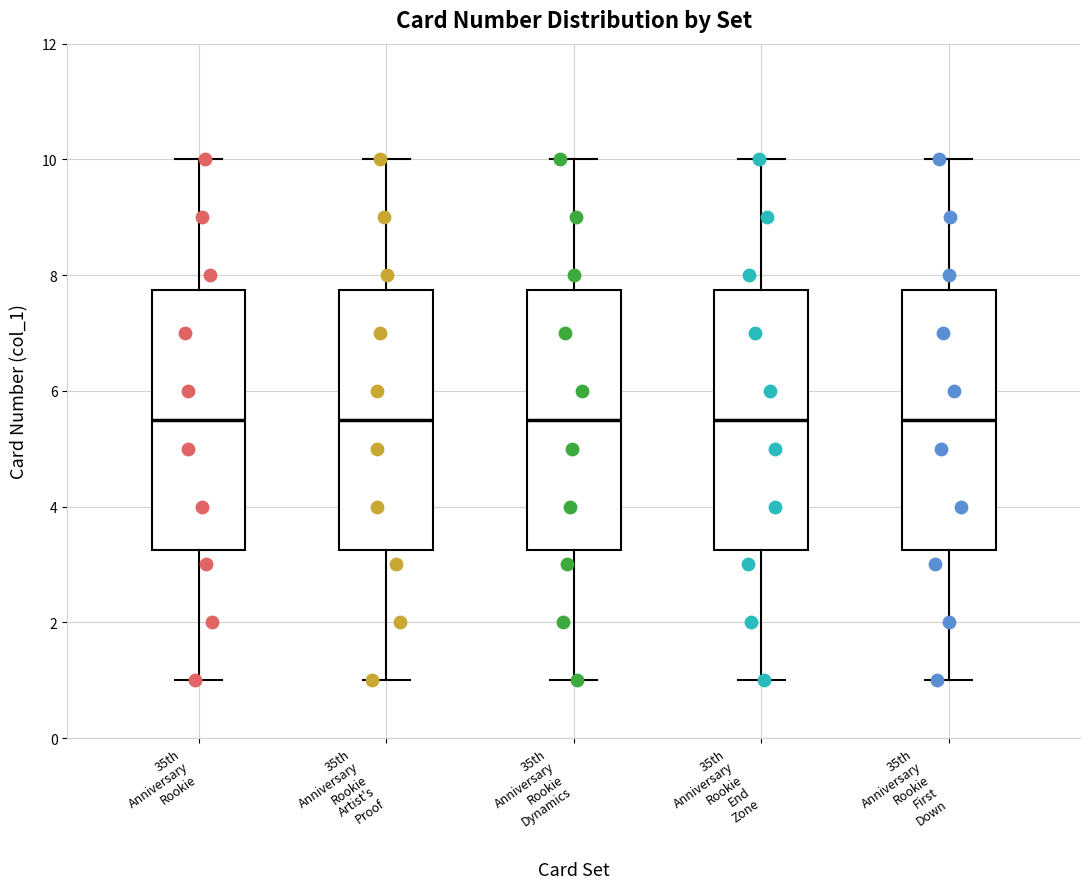

Reading left to right, read every box against the y-axis: the position of its median line, the range the box covers, and the ends of its whiskers. The values are not printed on the chart, so give them approximately, as read against the axis.

35th Anniversary Rookie: median 5.6, box 3.2 to 7.8, whiskers 1.0 to 10.0
35th Anniversary Rookie Artist's Proof: median 5.6, box 3.2 to 7.8, whiskers 1.0 to 10.0
35th Anniversary Rookie Dynamics: median 5.6, box 3.2 to 7.8, whiskers 1.0 to 10.0
35th Anniversary Rookie End Zone: median 5.6, box 3.2 to 7.8, whiskers 1.0 to 10.0
35th Anniversary Rookie First Down: median 5.6, box 3.2 to 7.8, whiskers 1.0 to 10.0